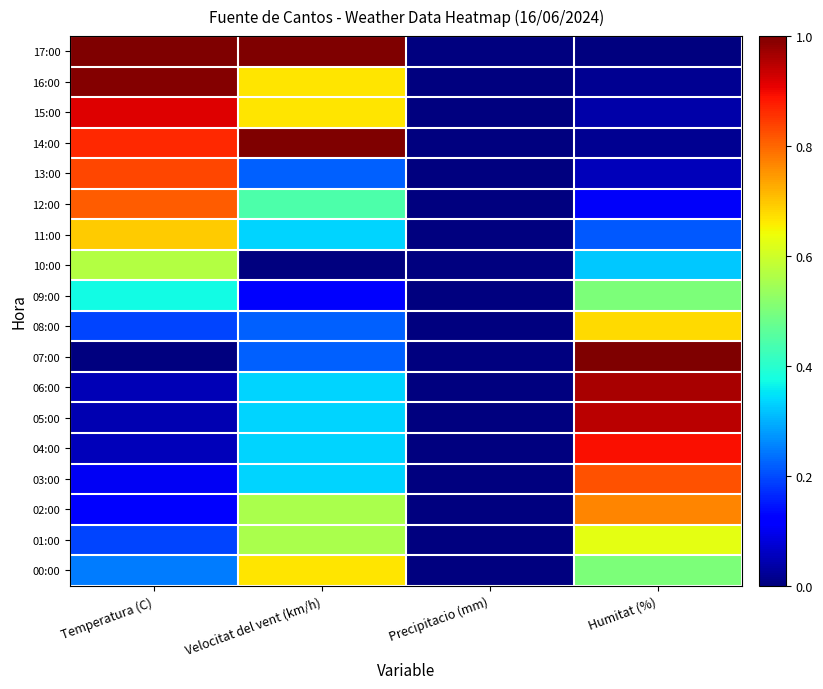

Rank the series at Temperatura (C) from lowest to highest value.

07:00, 05:00, 06:00, 04:00, 03:00, 02:00, 08:00, 01:00, 00:00, 09:00, 10:00, 11:00, 12:00, 13:00, 14:00, 15:00, 16:00, 17:00